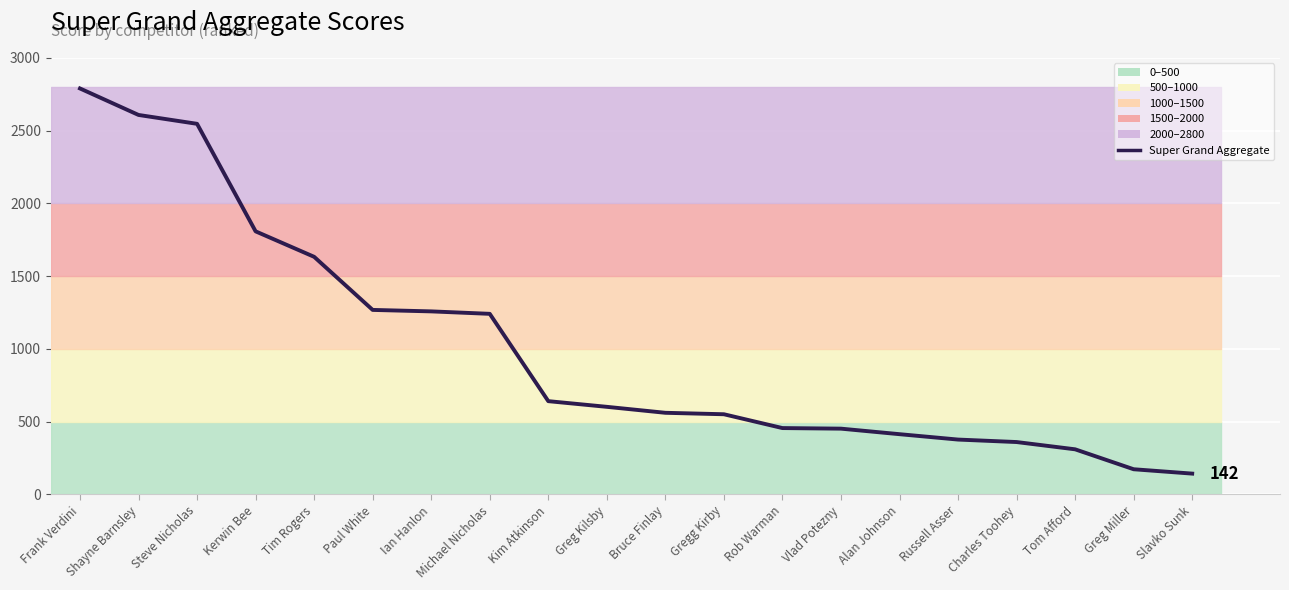

What is the label of the 3rd point from the left?

Steve Nicholas